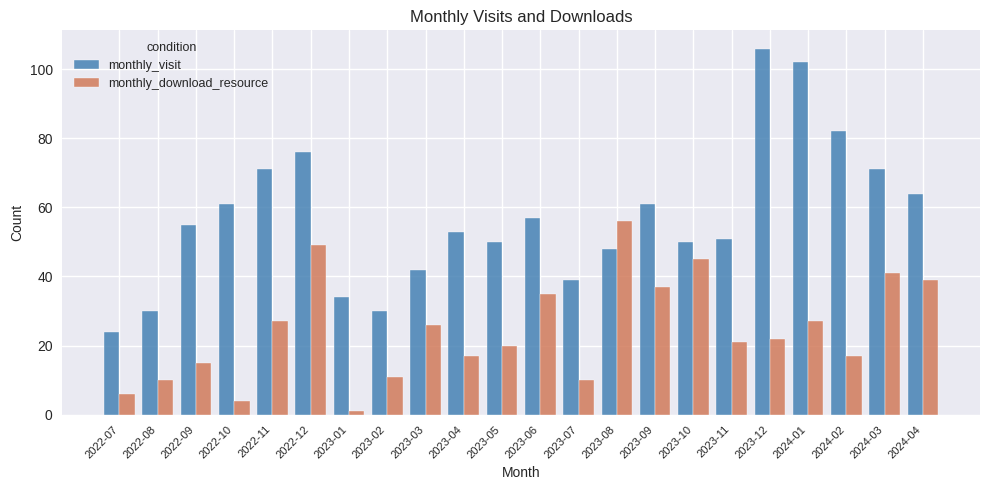

What is the label of the 2nd bar from the left?

2022-08